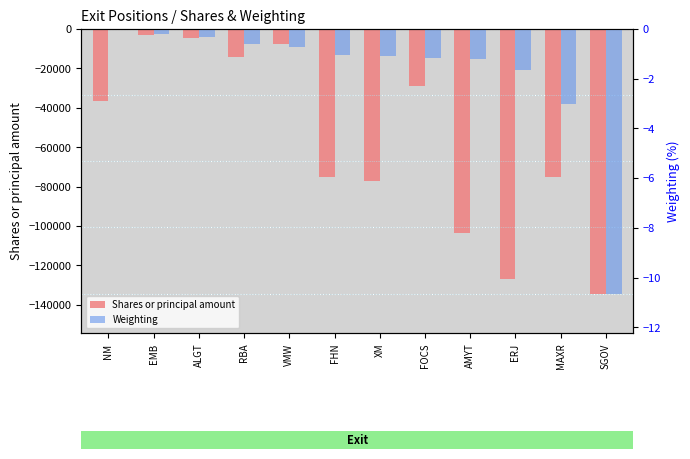

What is the total value across all series at EMB?

-2844.2